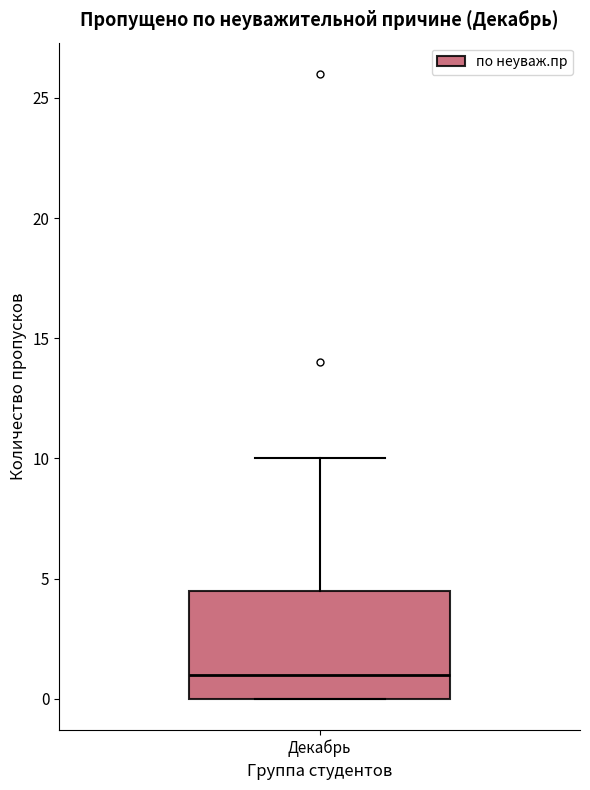

Where is the lower edge of the box for Декабрь on the y-axis? The values are not printed on the chart, so give them approximately, as read against the axis.

0.0